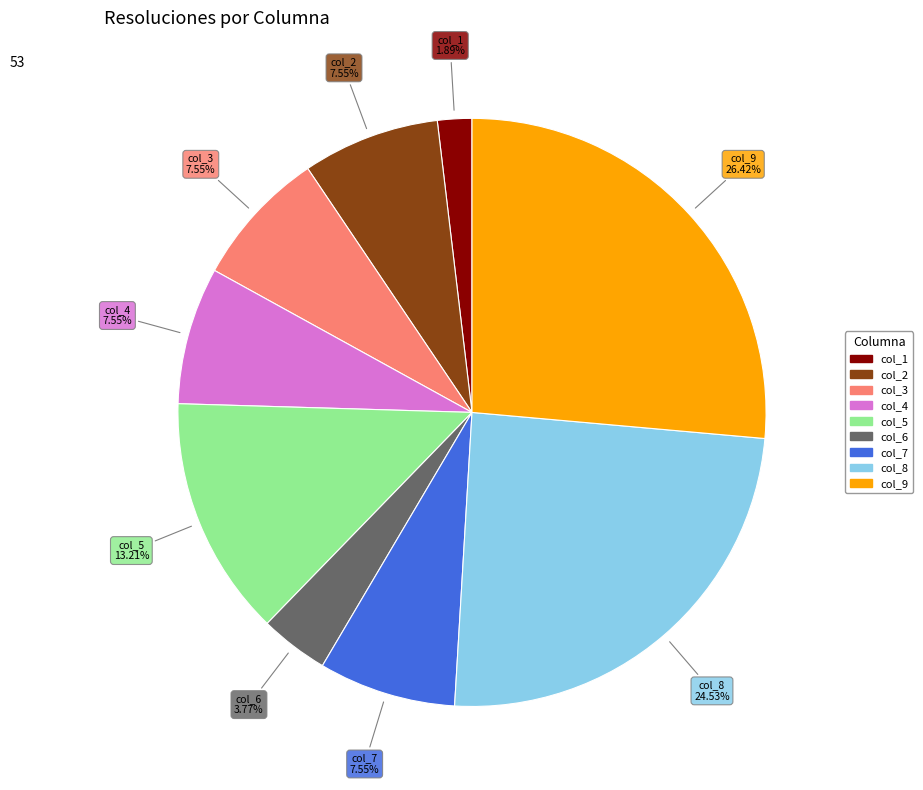

What is the largest slice in the pie chart?

col_9